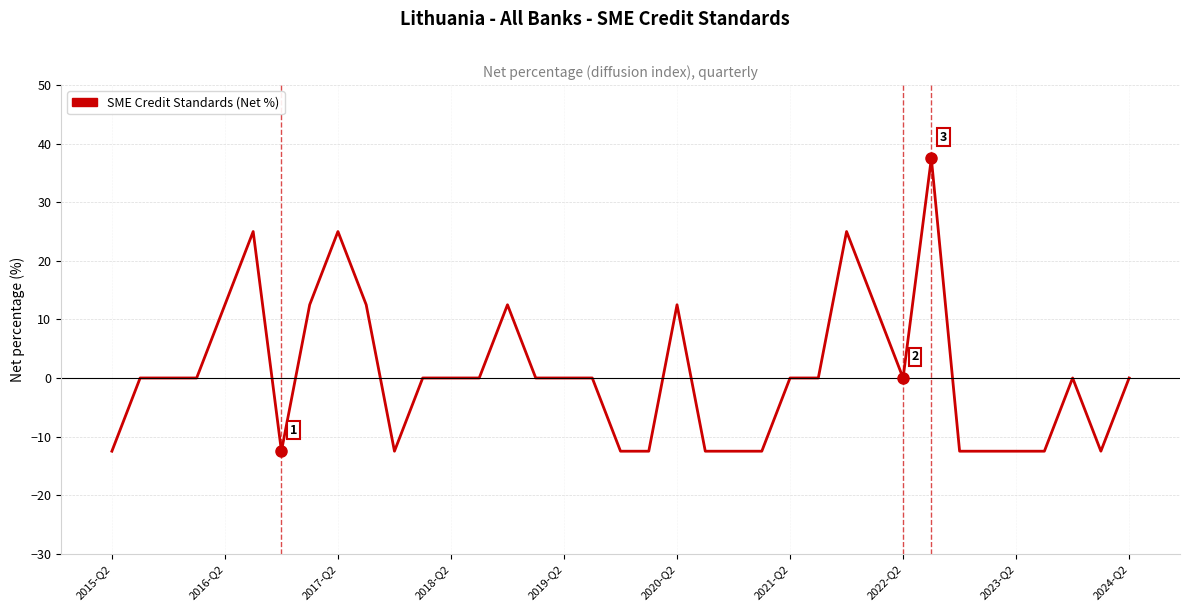

Reading right to left, what are all the values shown in this chart?

0.0	-12.5	0.0	-12.5	-12.5	-12.5	-12.5	37.5	0.0	12.5	25.0	0.0	0.0	-12.5	-12.5	-12.5	12.5	-12.5	-12.5	0.0	0.0	0.0	12.5	0.0	0.0	0.0	-12.5	12.5	25.0	12.5	-12.5	25.0	12.5	0.0	0.0	0.0	-12.5